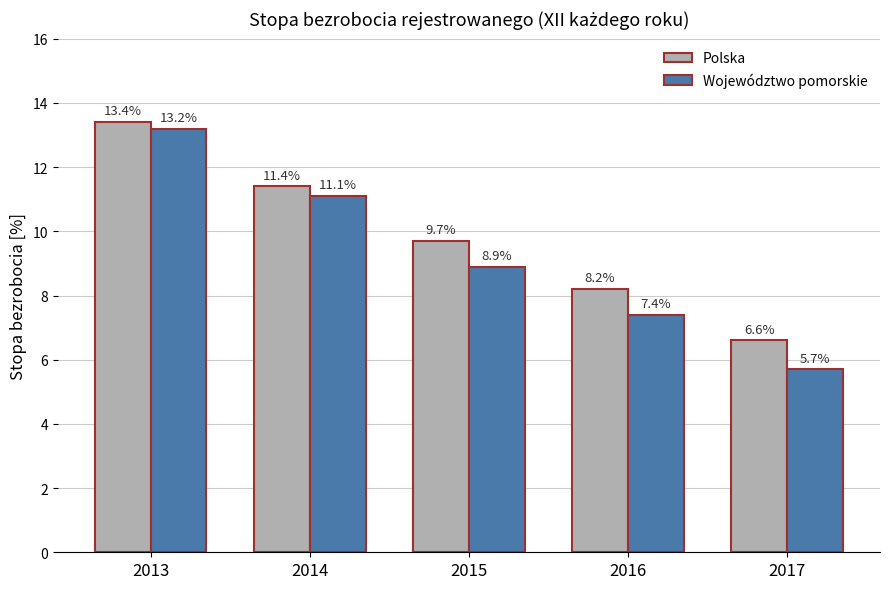

How many bars are there in each group?

2